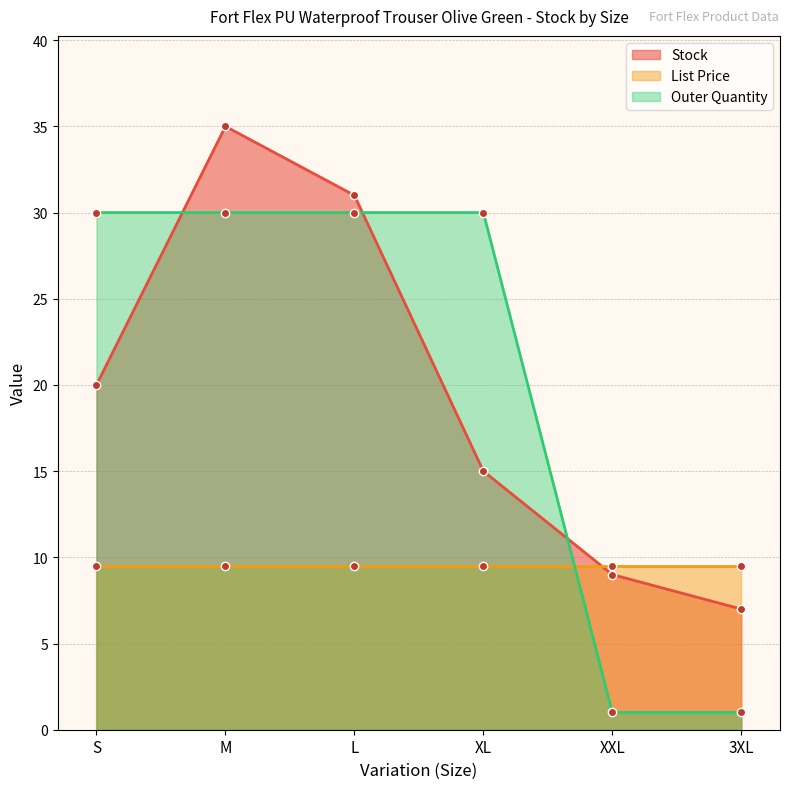

True or false: Outer Quantity has more than 0 points higher than both neighbors.

False